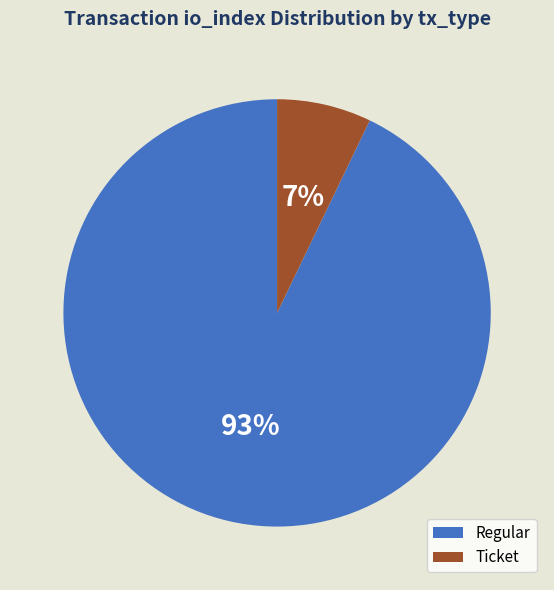

What is the largest slice in the pie chart?

Regular